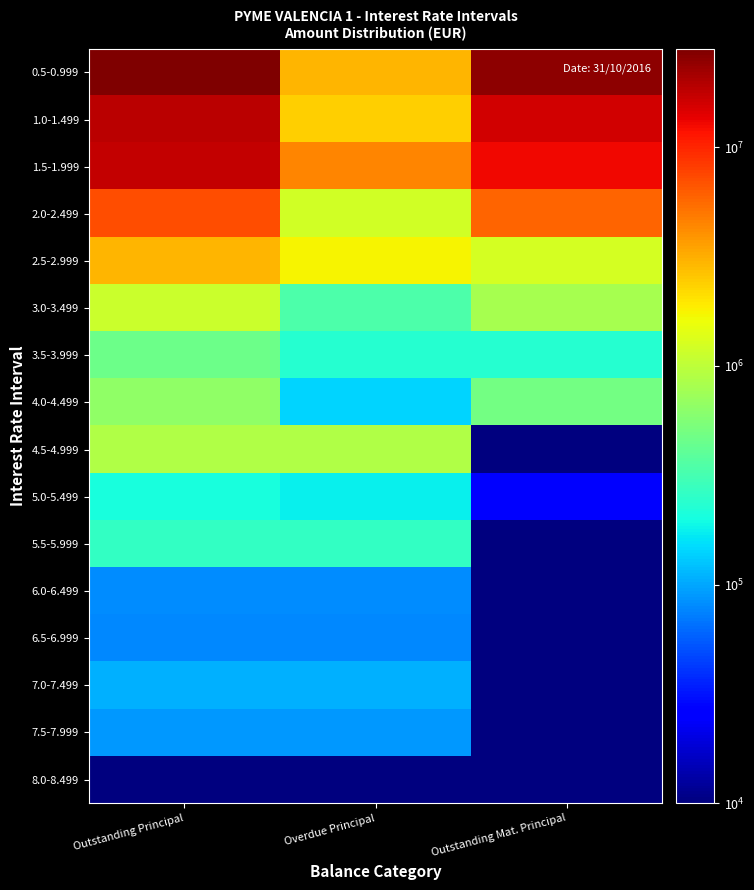

Which label corresponds to the smallest value in the chart?

Outstanding Mat. Principal